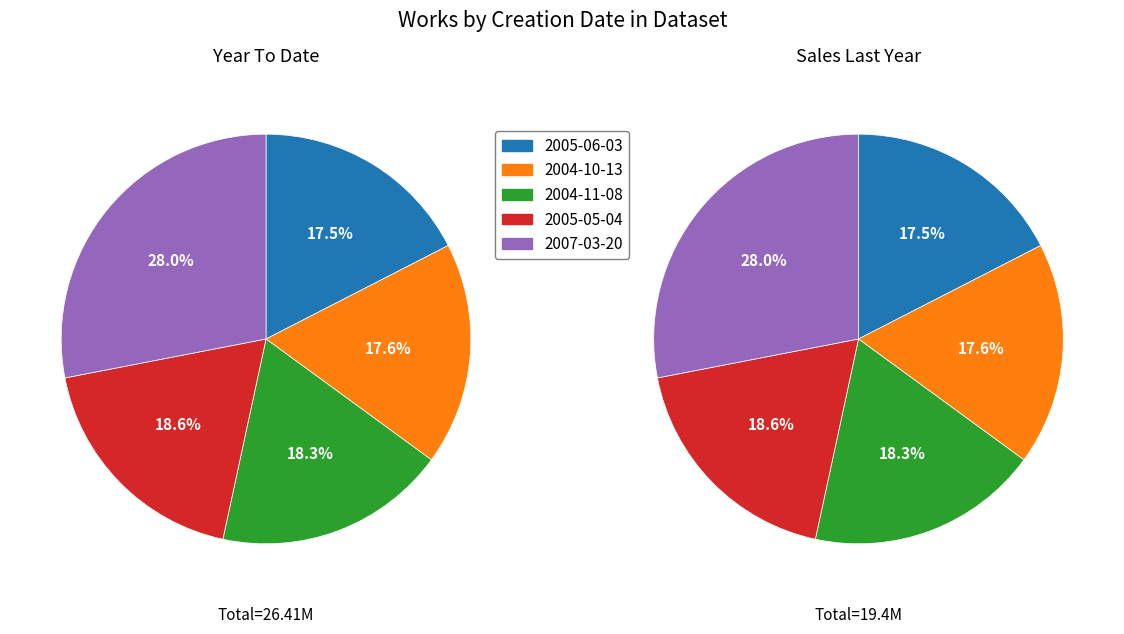

Rank the series by their maximum value, from lowest to highest.

Year To Date, Sales Last Year